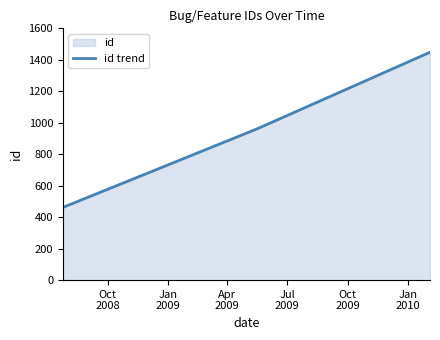

What is the sum of all values?

2871